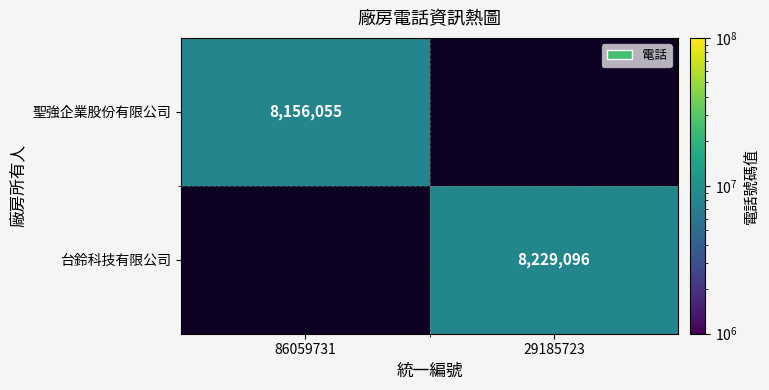

The 台鈴科技有限公司 series shows 8229096 at 29185723. True or false?

True